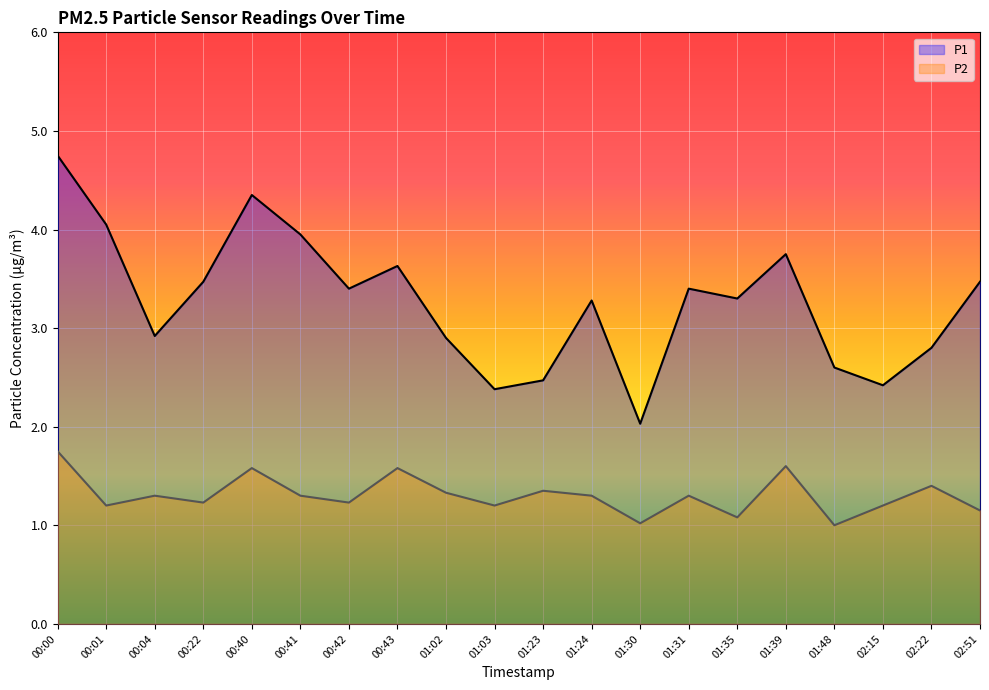

True or false: P2 and P1 cross at least once.

False